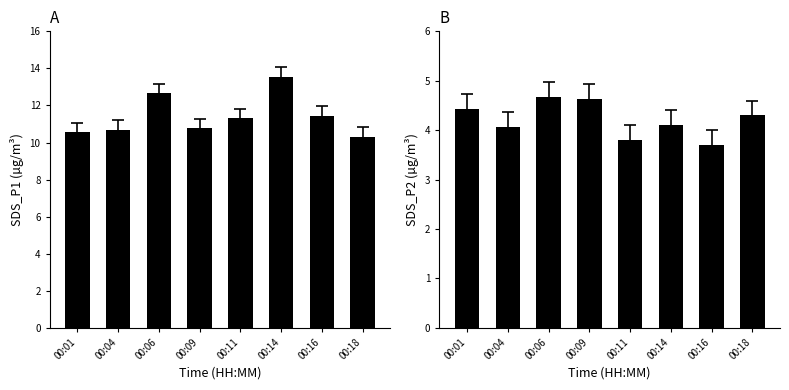

What is the minimum value shown in the chart?

3.7